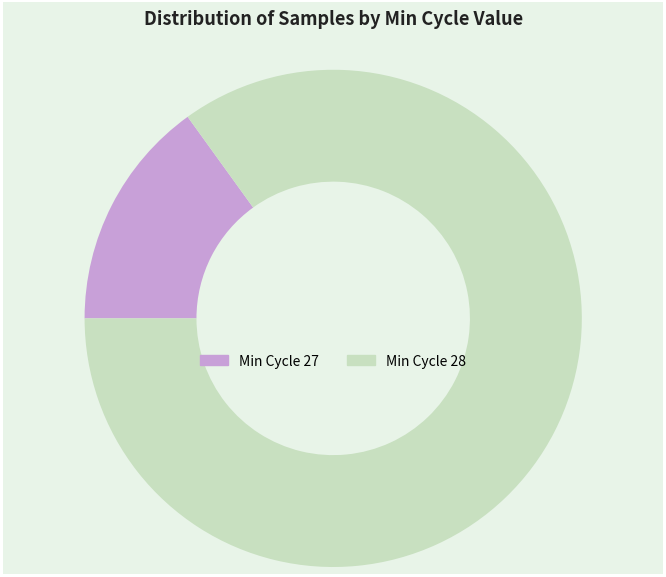

Which has a higher value, Min Cycle 27 or Min Cycle 28?

Min Cycle 28